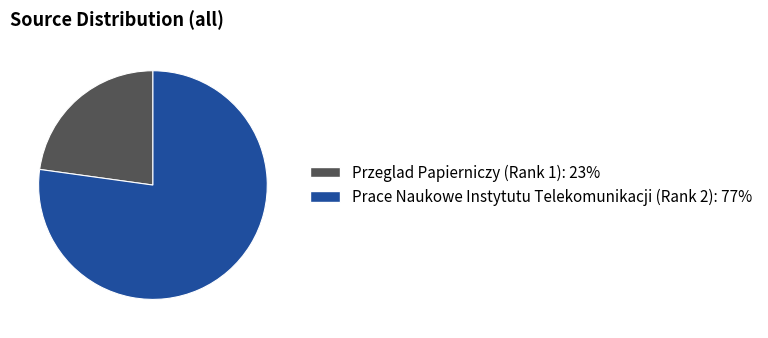

What is the largest slice in the pie chart?

Prace Naukowe Instytutu Telekomunikacji (Rank 2)